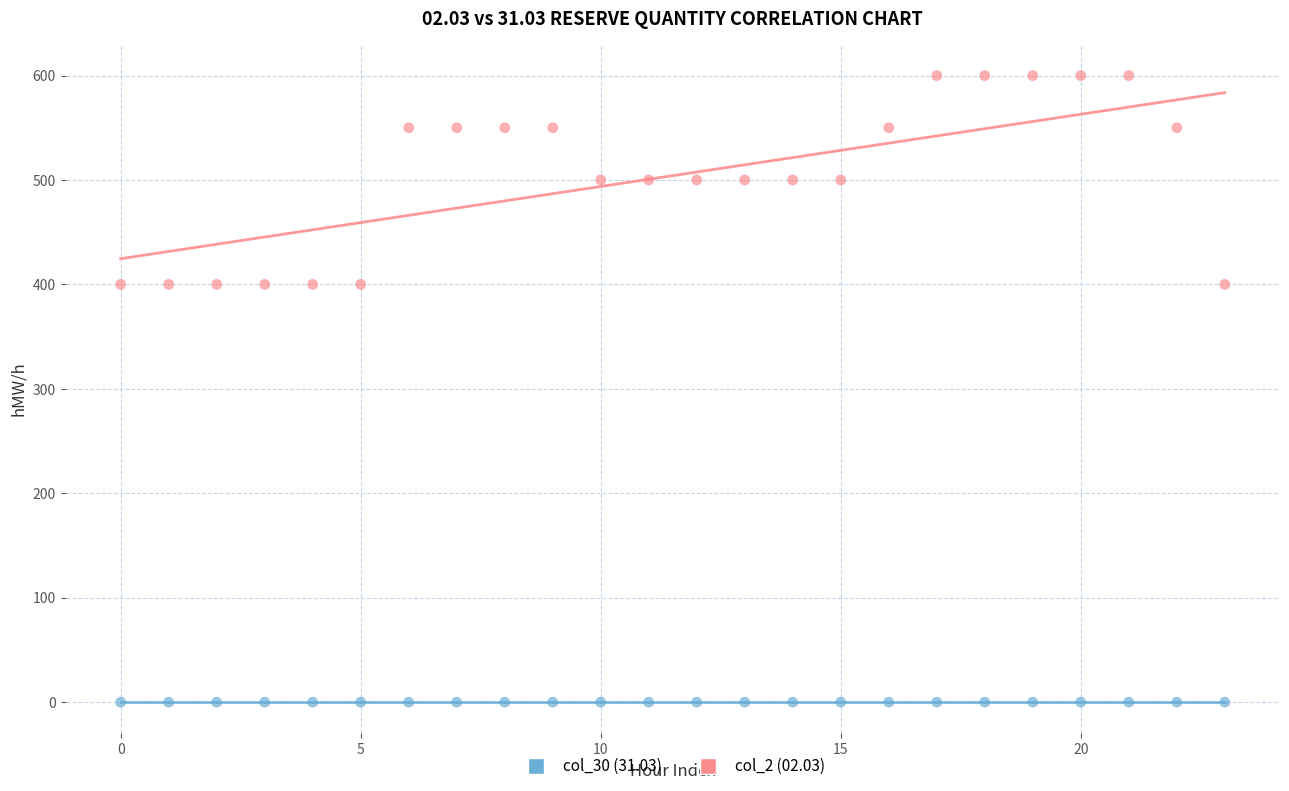

Which series contains the highest Y value?

col_2 (02.03)